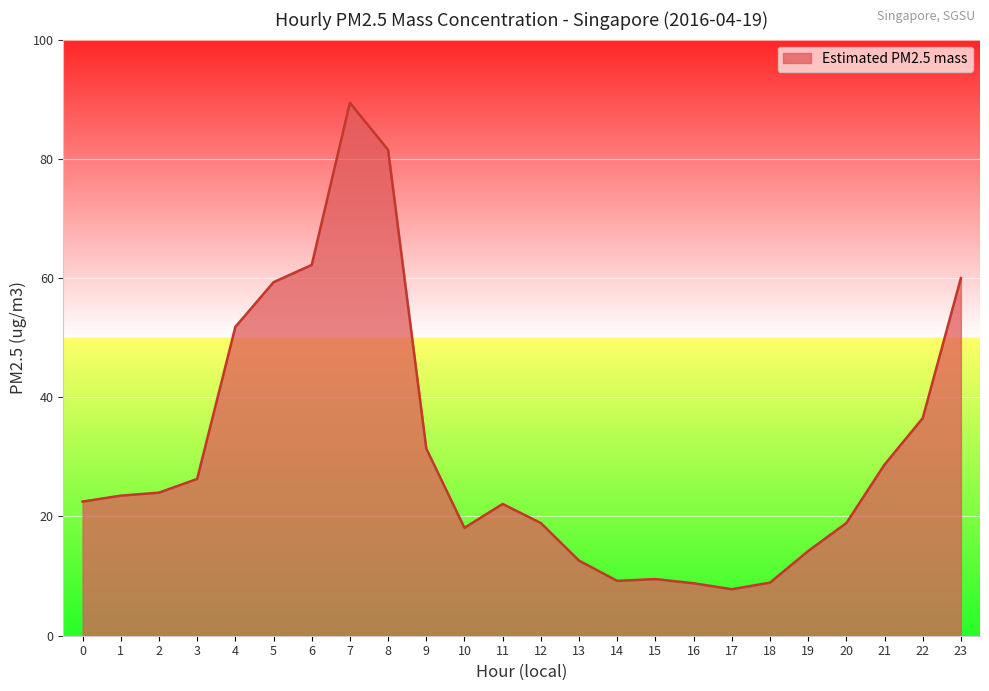

Is it true that the value at 10 is 18.1?

True